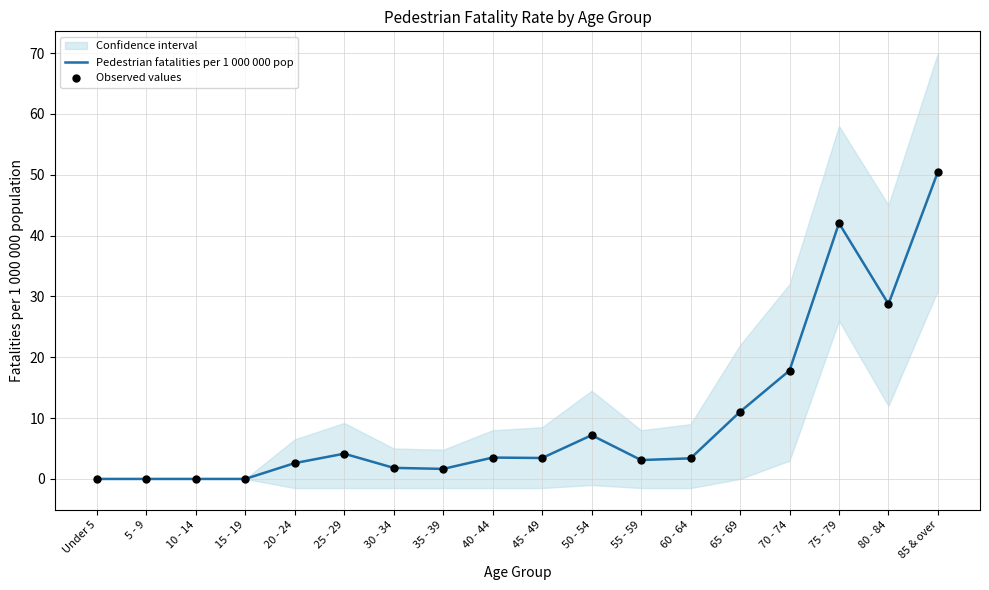

At how many categories does at least one series exceed 32?

2